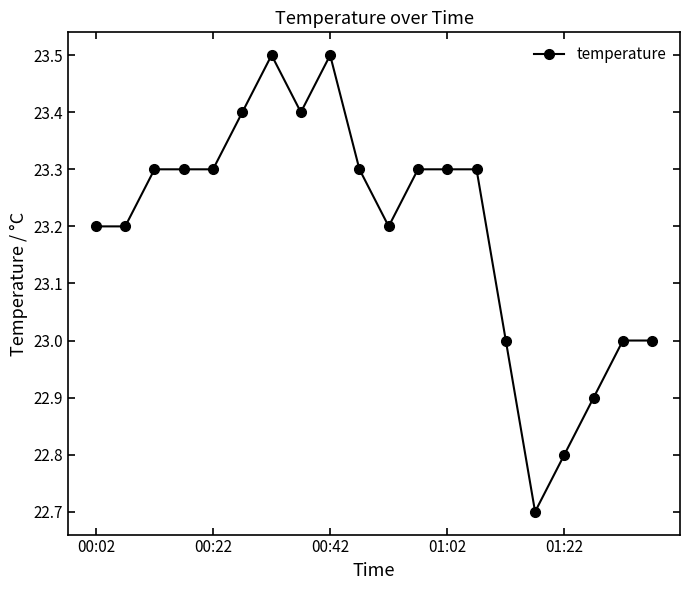

True or false: the data has more than 0 interior local peaks.

True